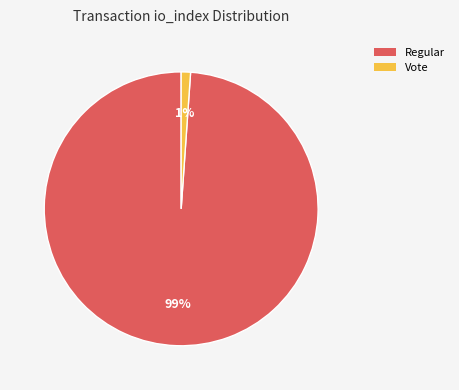

Which category accounts for the majority?

Regular